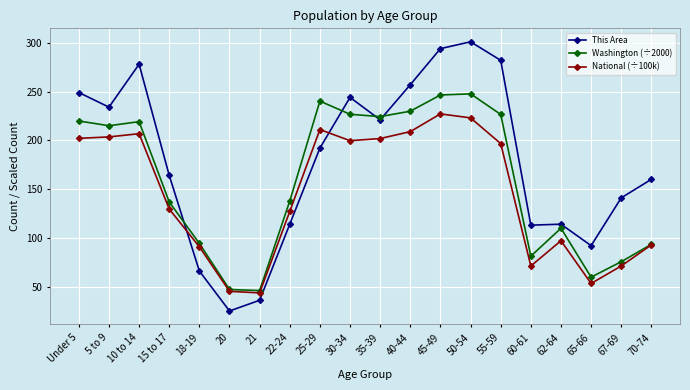

What is the difference between the maximum and minimum values in the This Area series?

276.0